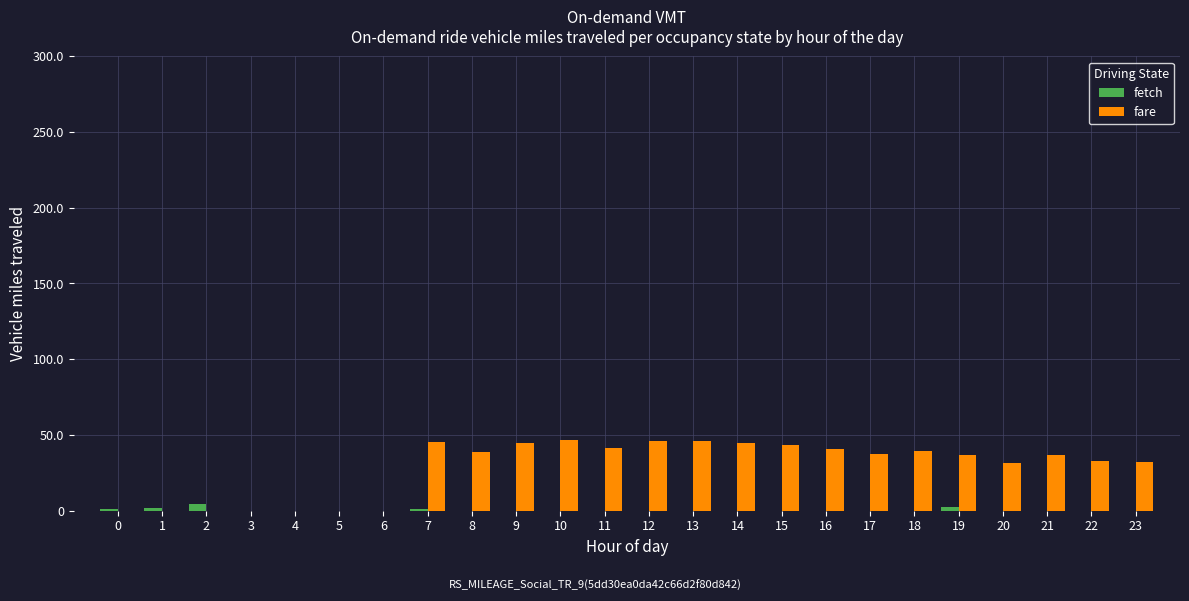

What is the maximum value for fare?

46.6